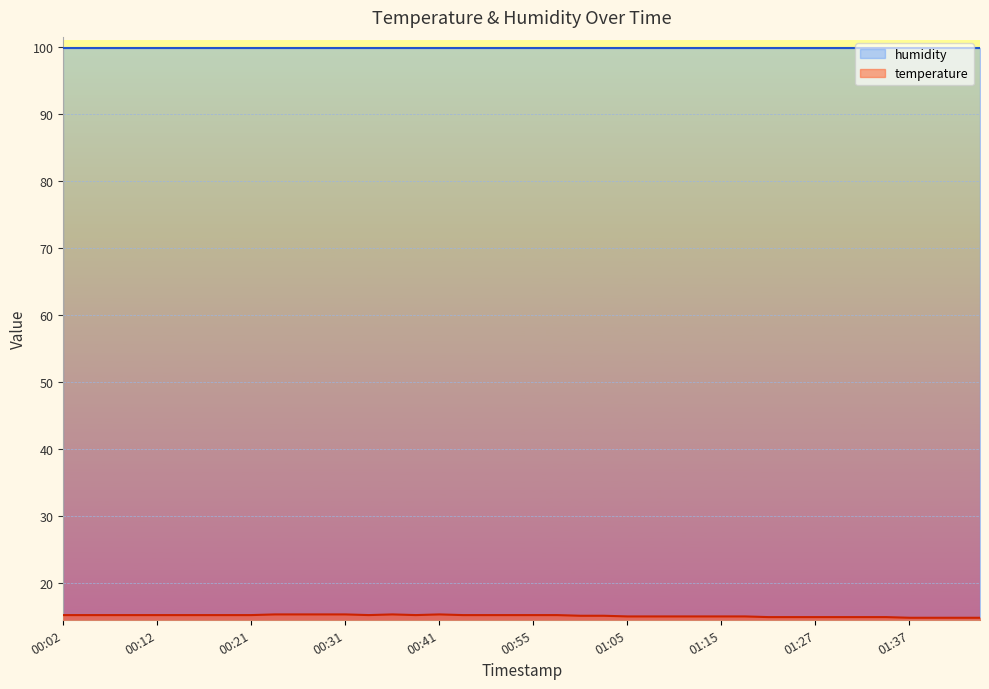

How many interior local peaks (higher than both neighbors) does the data have?

2